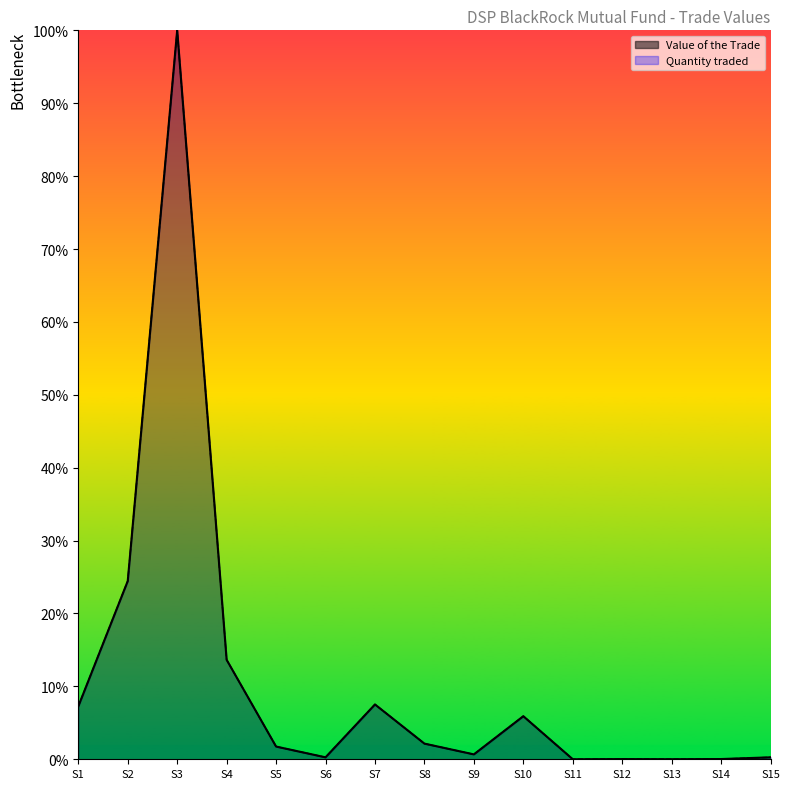

What are all the series names shown in the legend?

Value of the Trade, Quantity traded